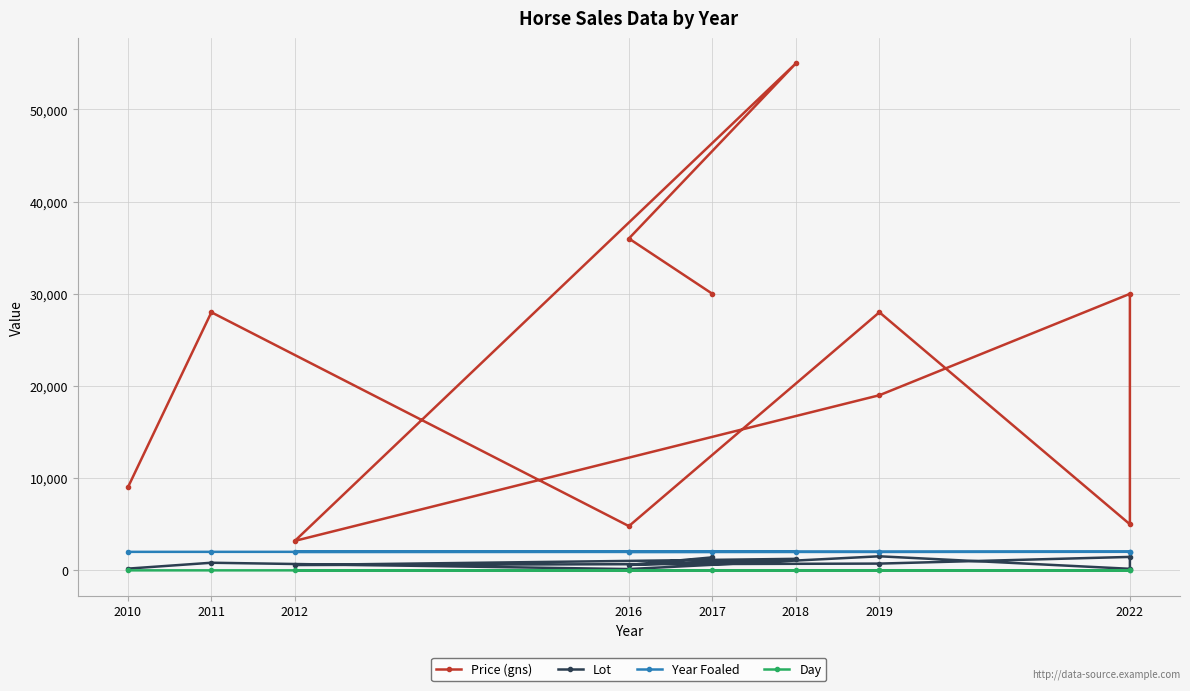

At which label is Day closest to 2?

2011